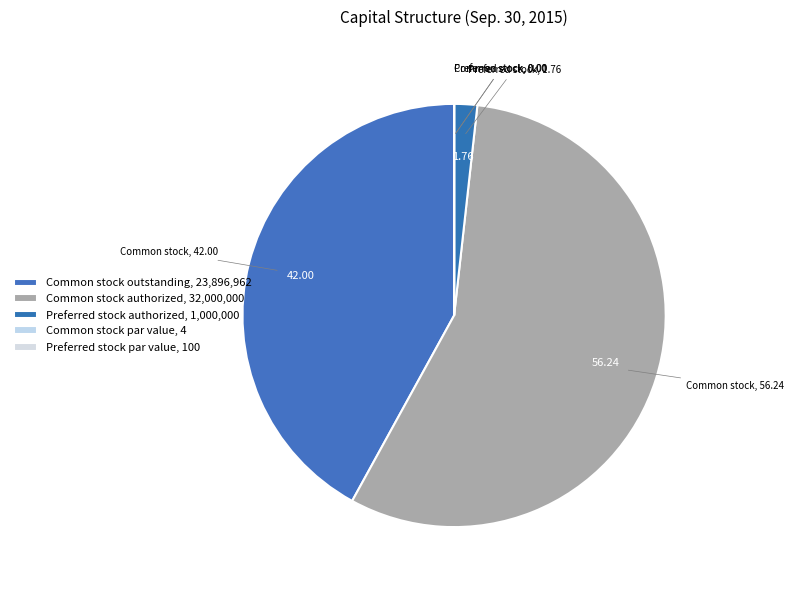

What percentage is the Preferred stock authorized slice, to the nearest percent?

2%